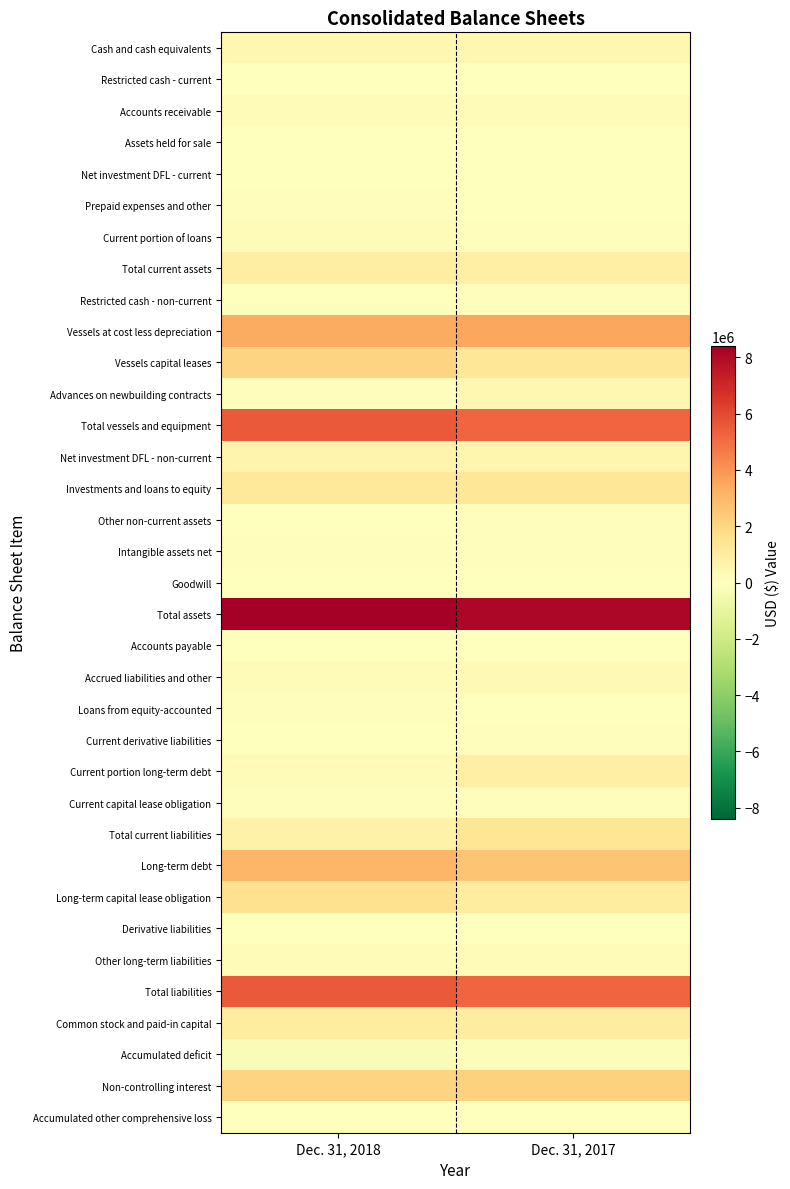

Between Dec. 31, 2018 and Dec. 31, 2017, which is larger?

Dec. 31, 2017